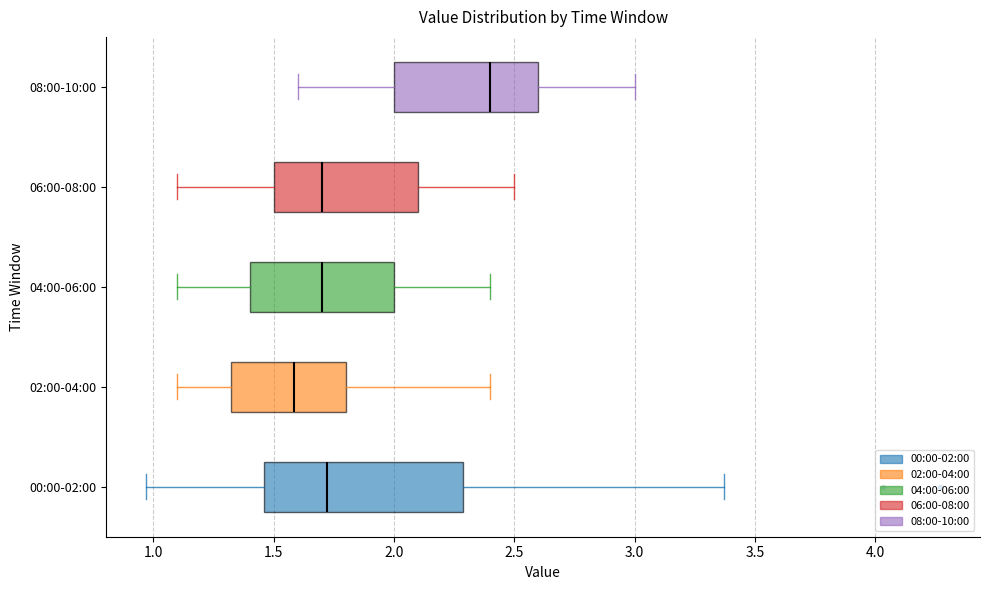

Which box has the furthest to the left median line?

02:00-04:00